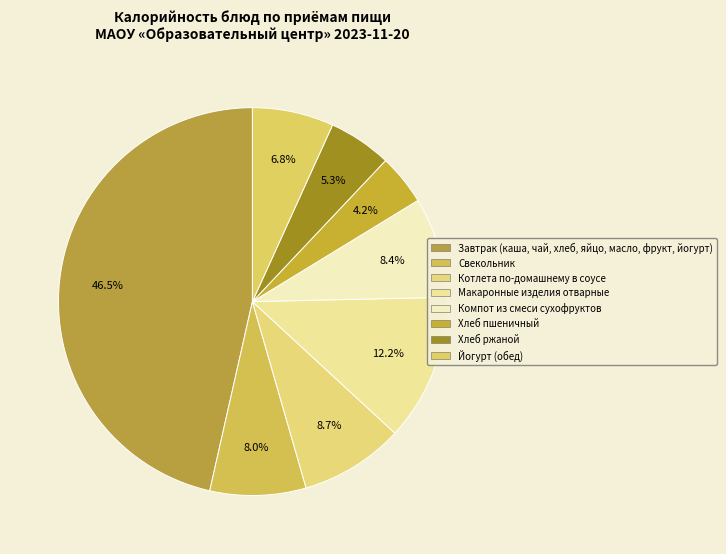

What is the ratio of the value at Хлеб пшеничный to the value at Макаронные изделия отварные?

0.3